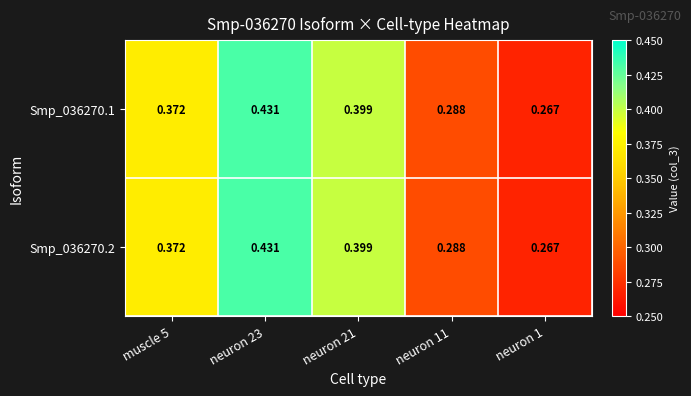

Is the value of Smp_036270.1 at neuron 23 greater than the value of Smp_036270.2 at neuron 21?

Yes